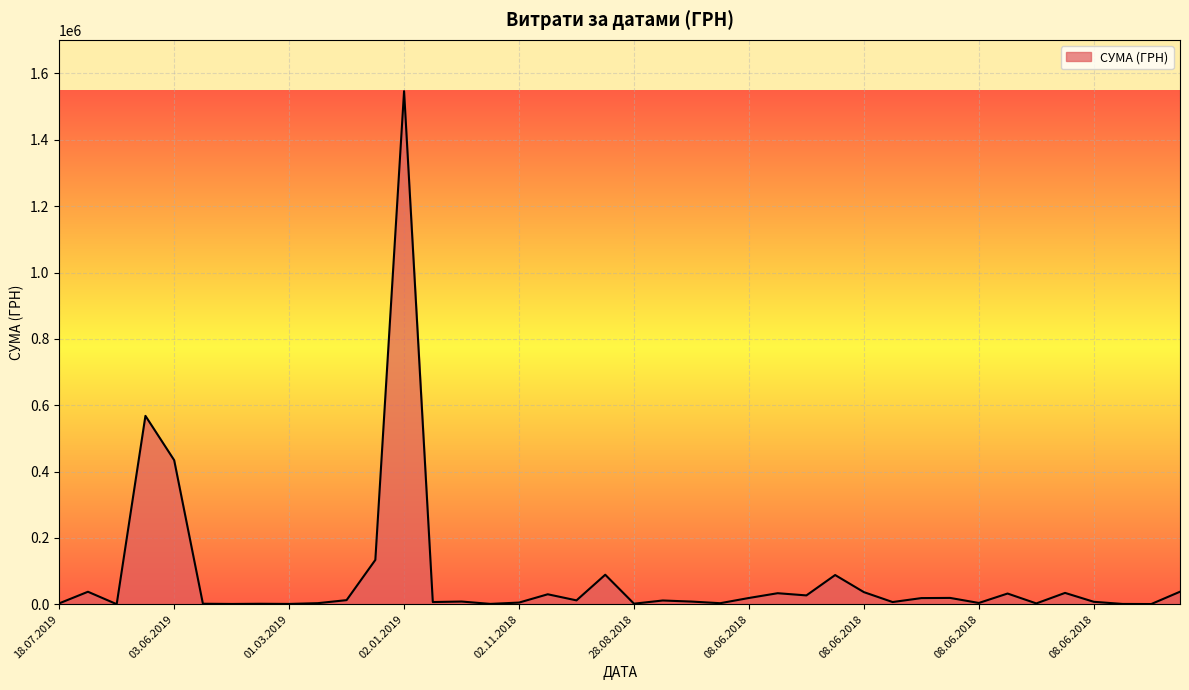

What is the maximum value shown in the chart?

1546589.5